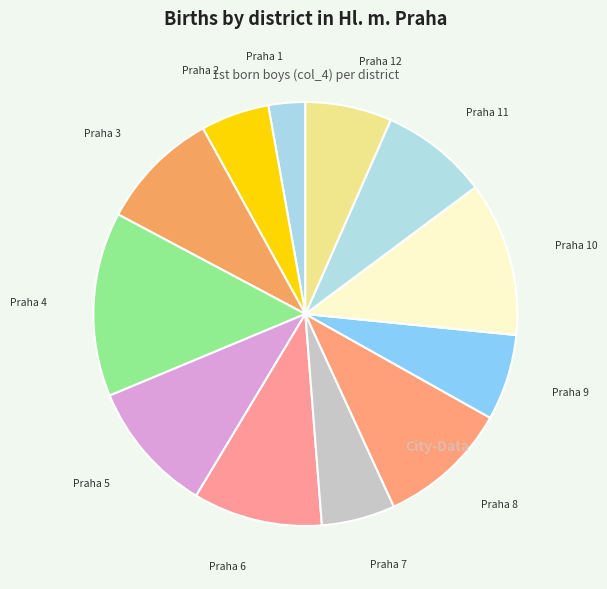

Which has a higher value, Praha 8 or Praha 11?

Praha 8